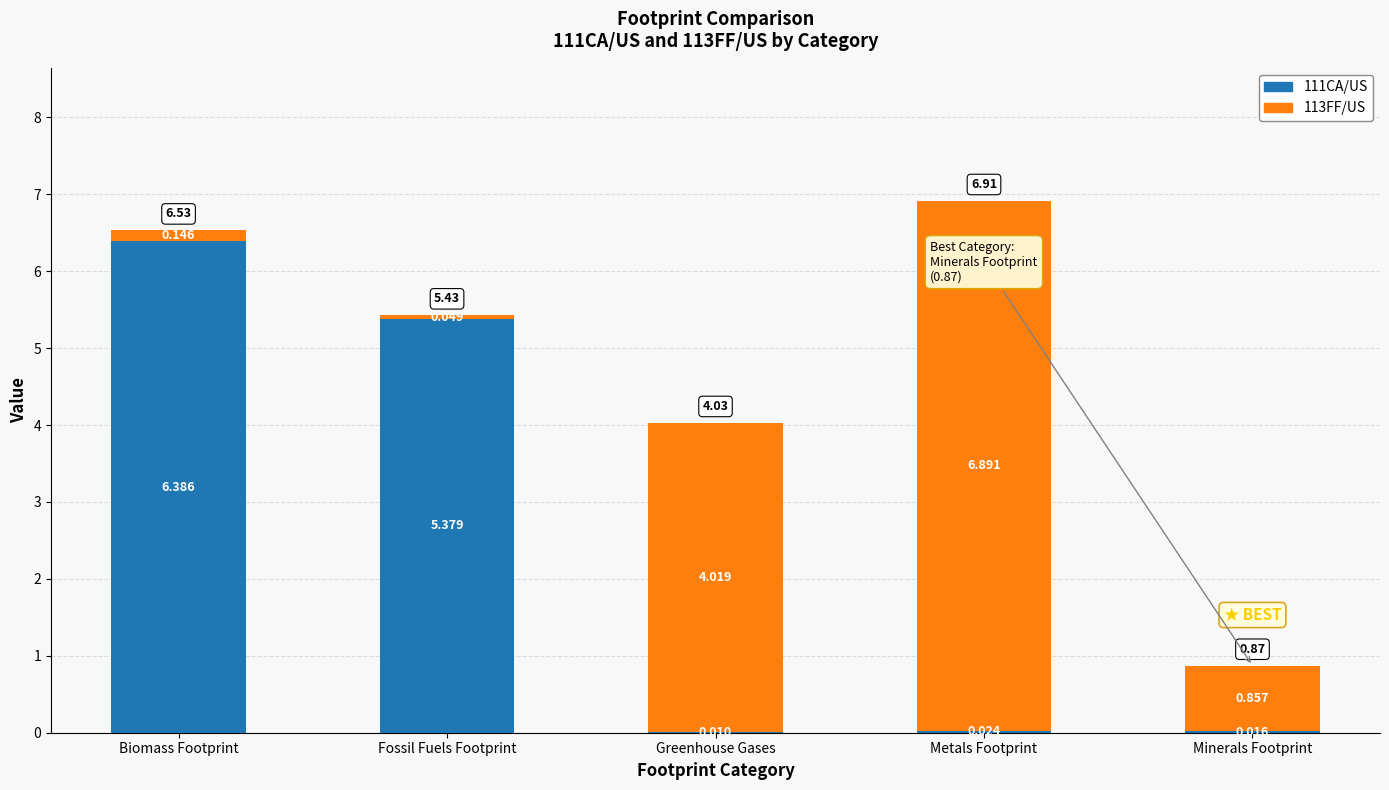

What is the highest value of the 111CA/US series?

6.4